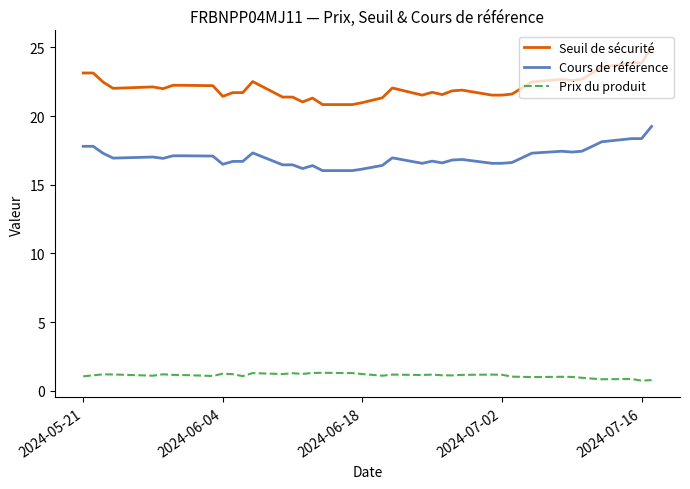

True or false: Cours de référence and Seuil de sécurité cross at least once.

False